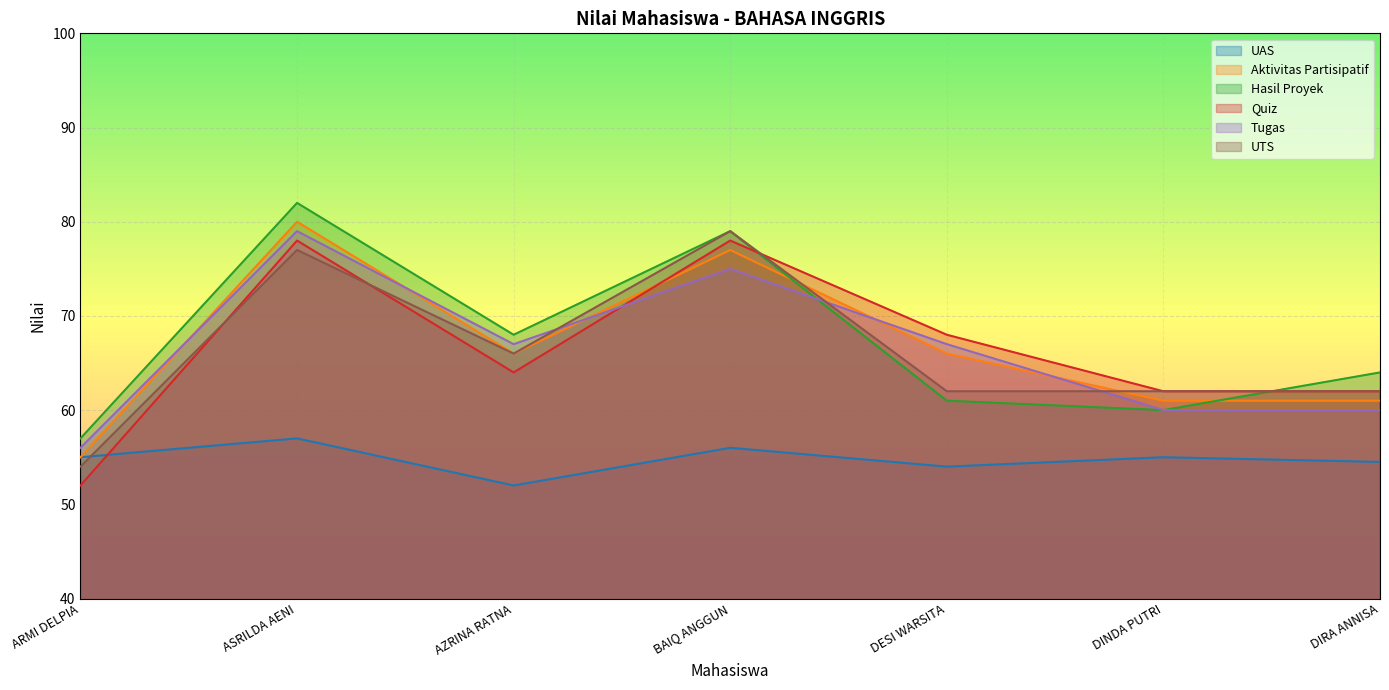

How many series are shown in this chart?

6